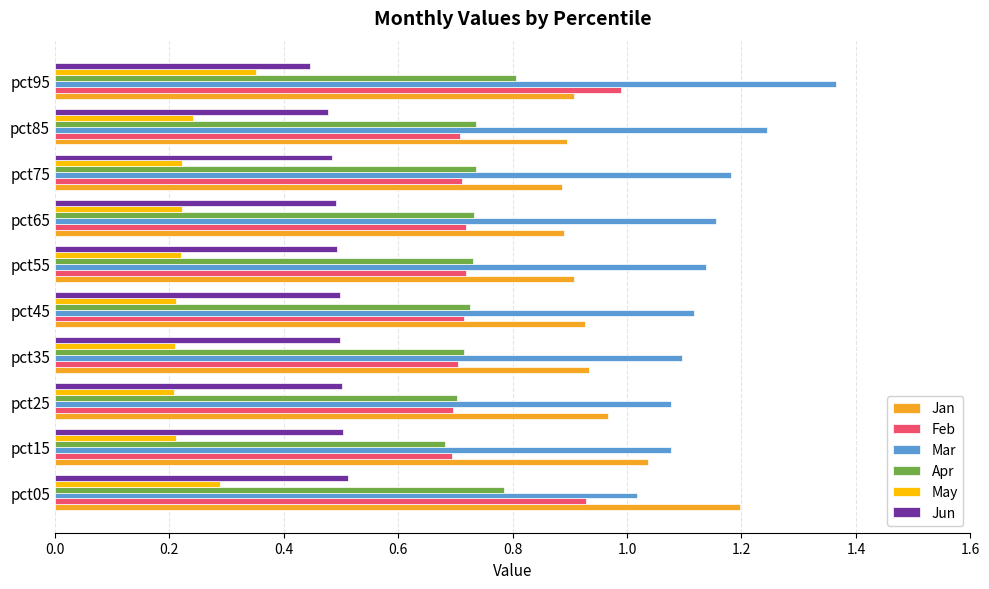

Which category has the lowest value in the Mar series?

pct05